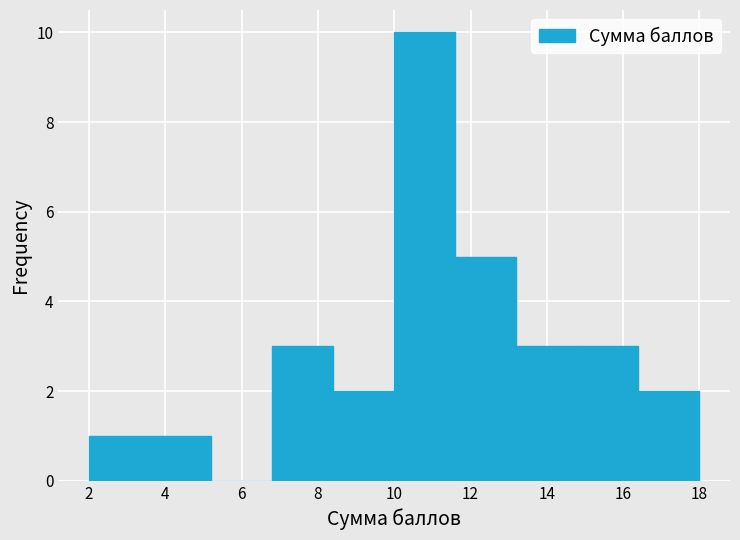

How tall is the bar that spans 3.6 to 5.2 on the x-axis? The values are not printed on the chart, so give them approximately, as read against the axis.

1